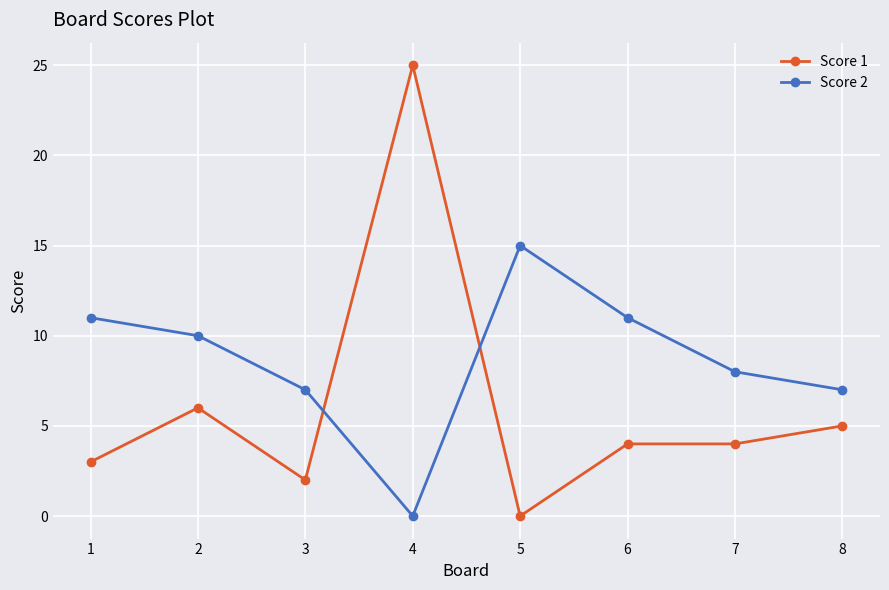

Does the chart display data point markers on the line(s)?

Yes